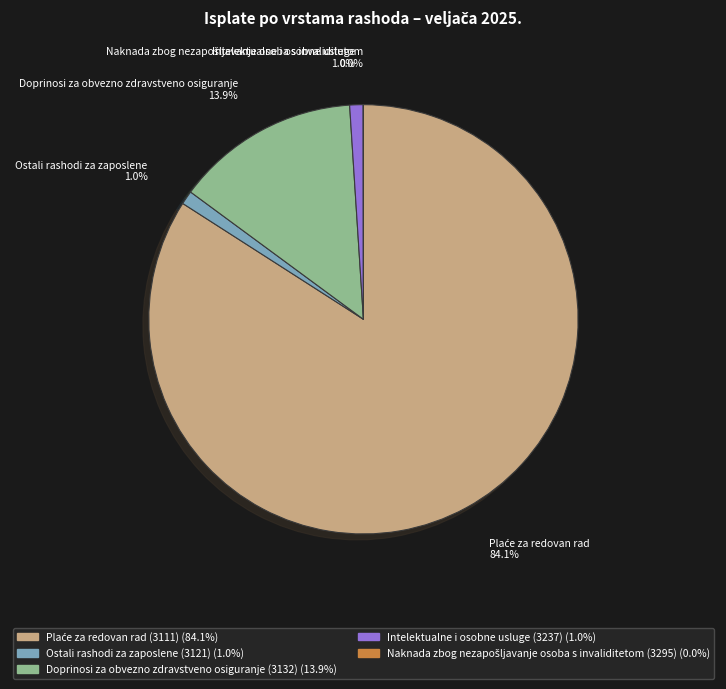

How much of the chart is everything except Intelektualne i osobne usluge (3237)?

99.0%